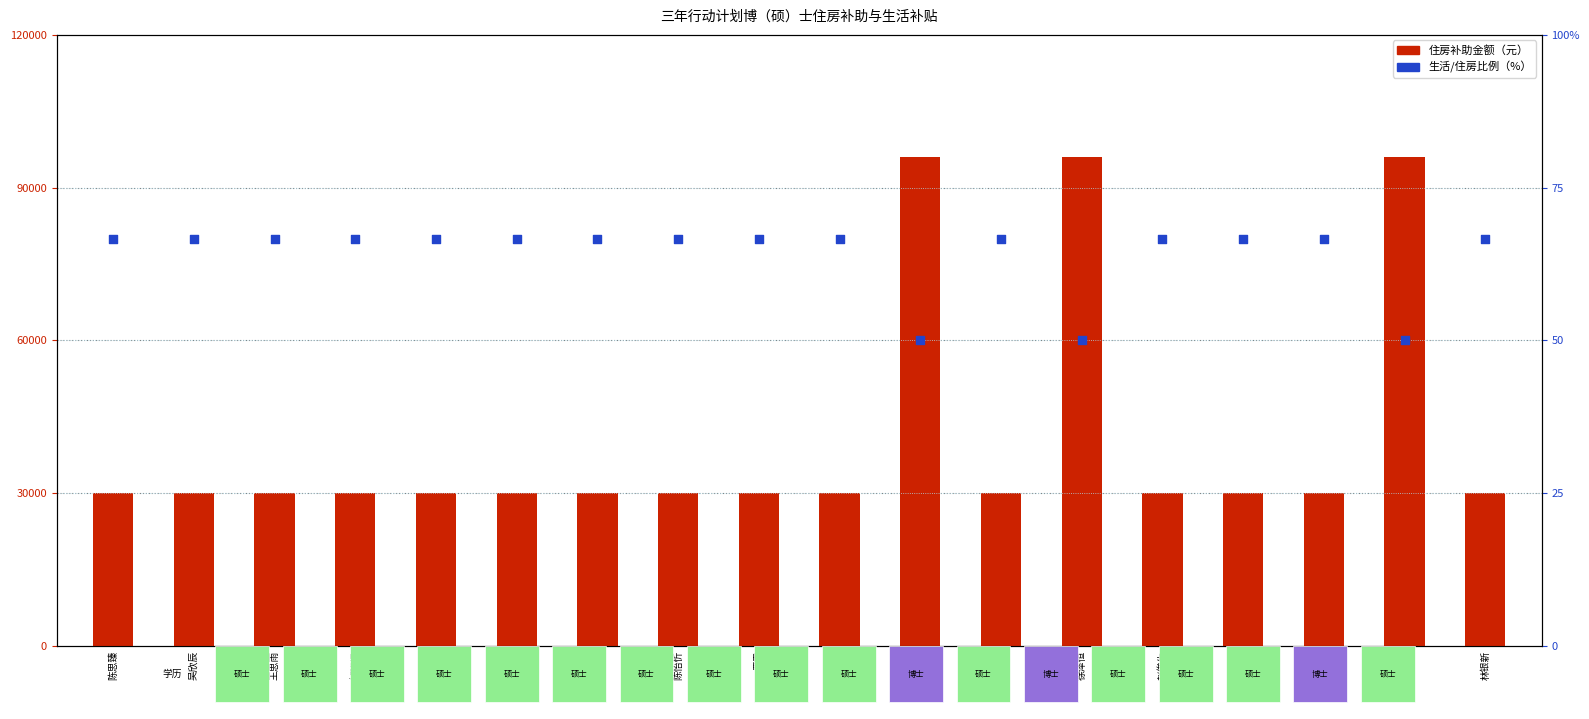

At how many categories does at least one series exceed 27380?

18